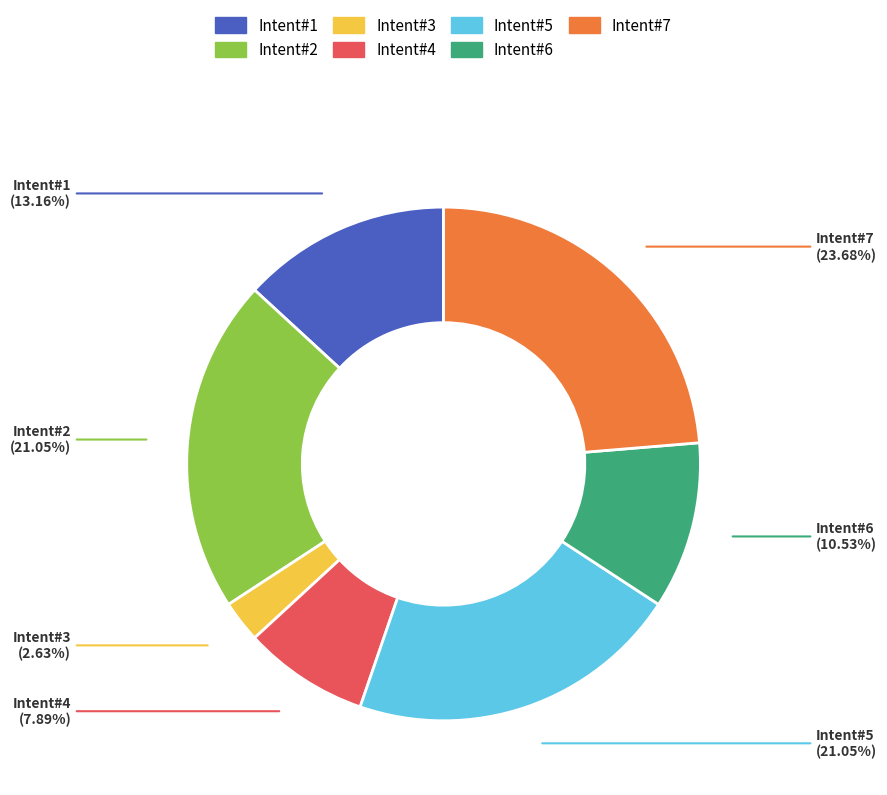

Which category has the biggest portion of the pie?

Intent#7